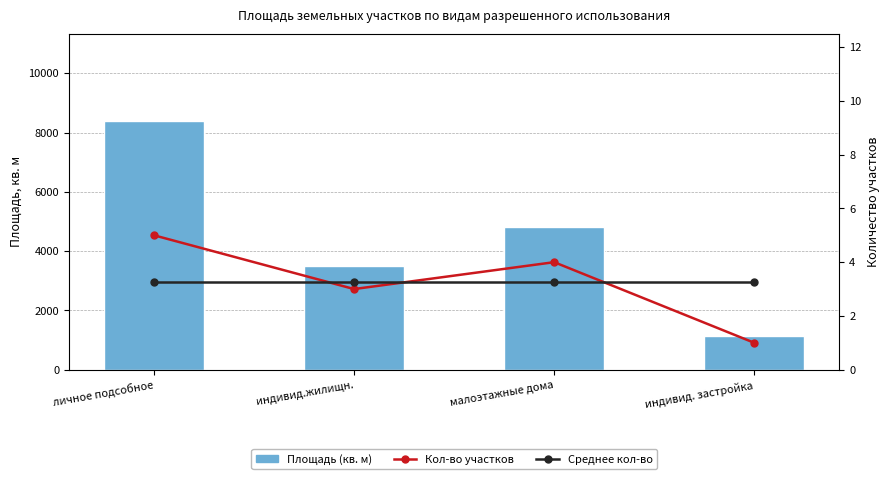

What is the spread (max minus min) of values at малоэтажные дома?

4826.8